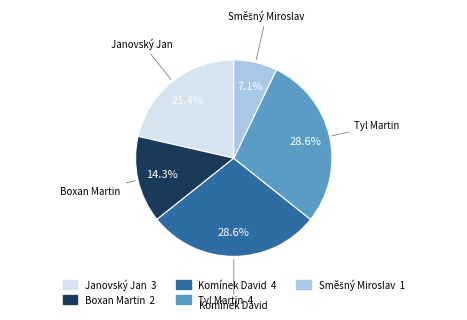

Between Boxan Martin and Janovský Jan, which is larger?

Janovský Jan